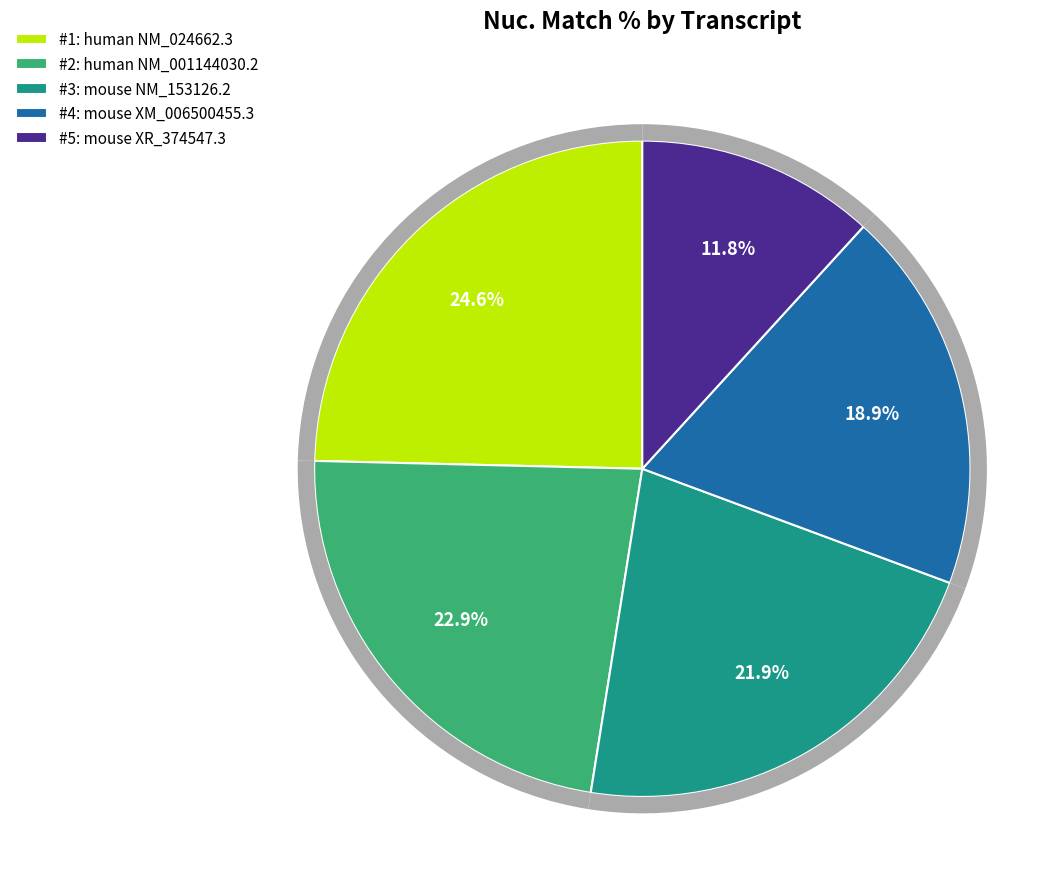

The human NM_001144030.2 slice represents 23% of the pie. True or false?

True